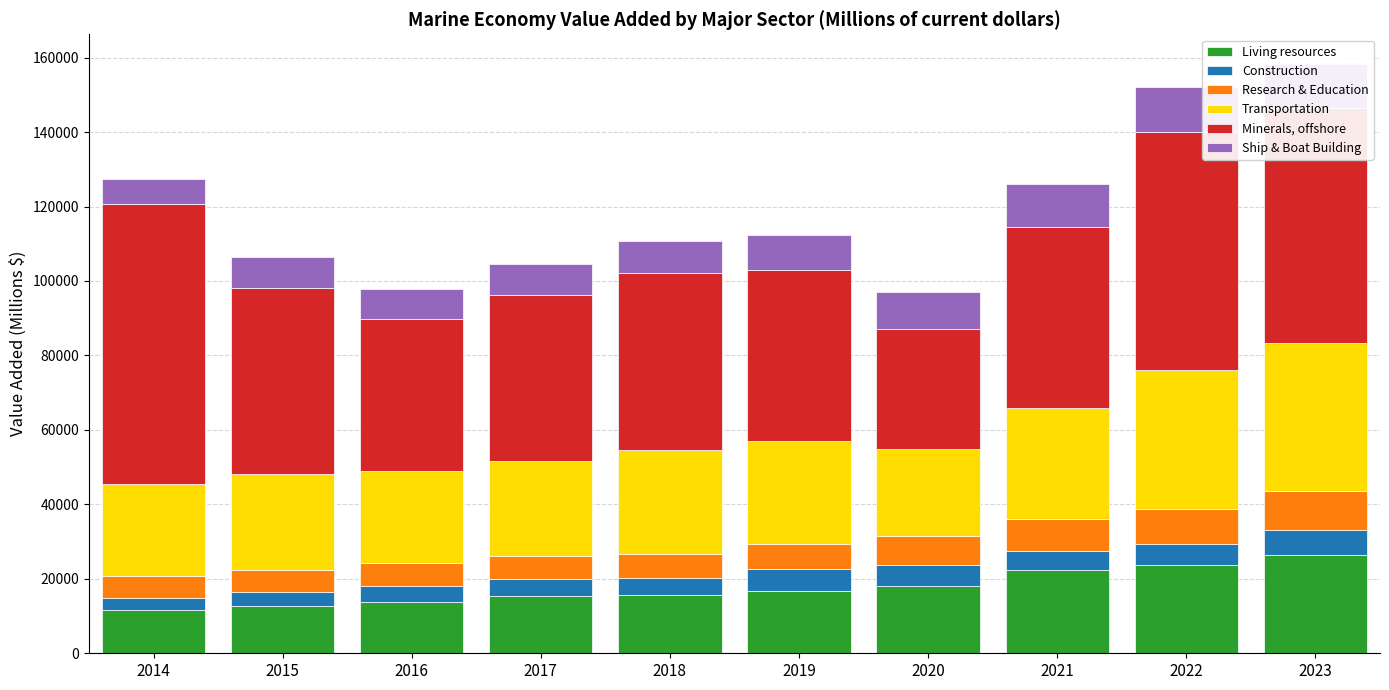

What is the minimum value for Living resources?

11664